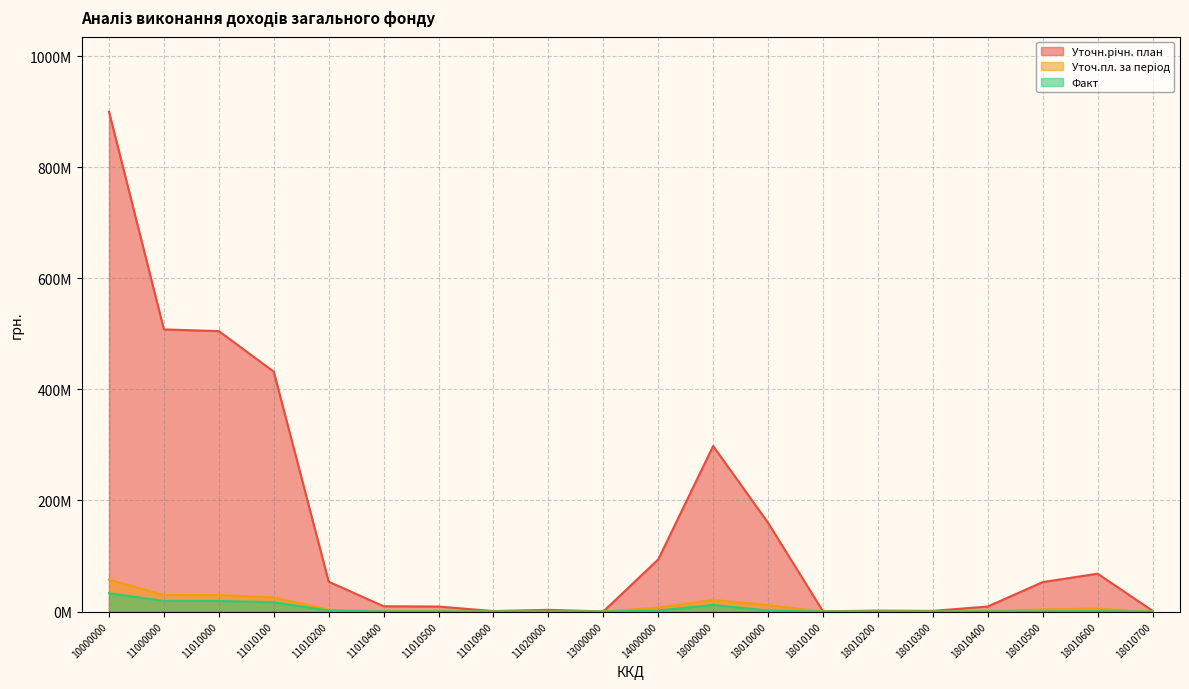

True or false: Уточн.річн. план and Факт cross at least once.

False